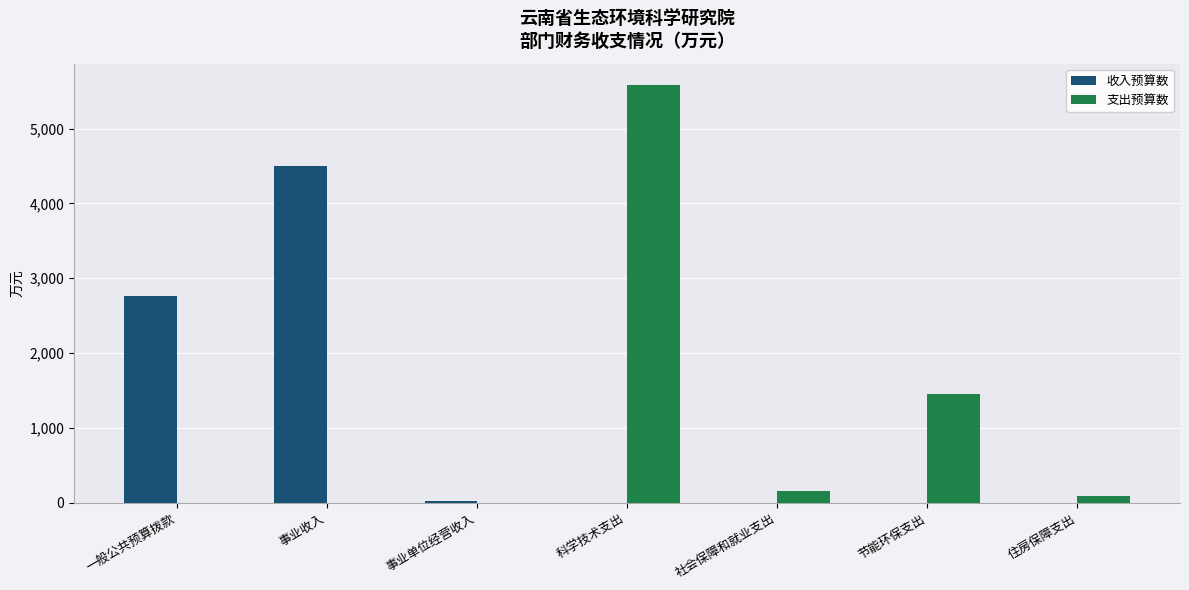

Is it true that 收入预算数 equals 2762.8 at 一般公共预算拨款?

True